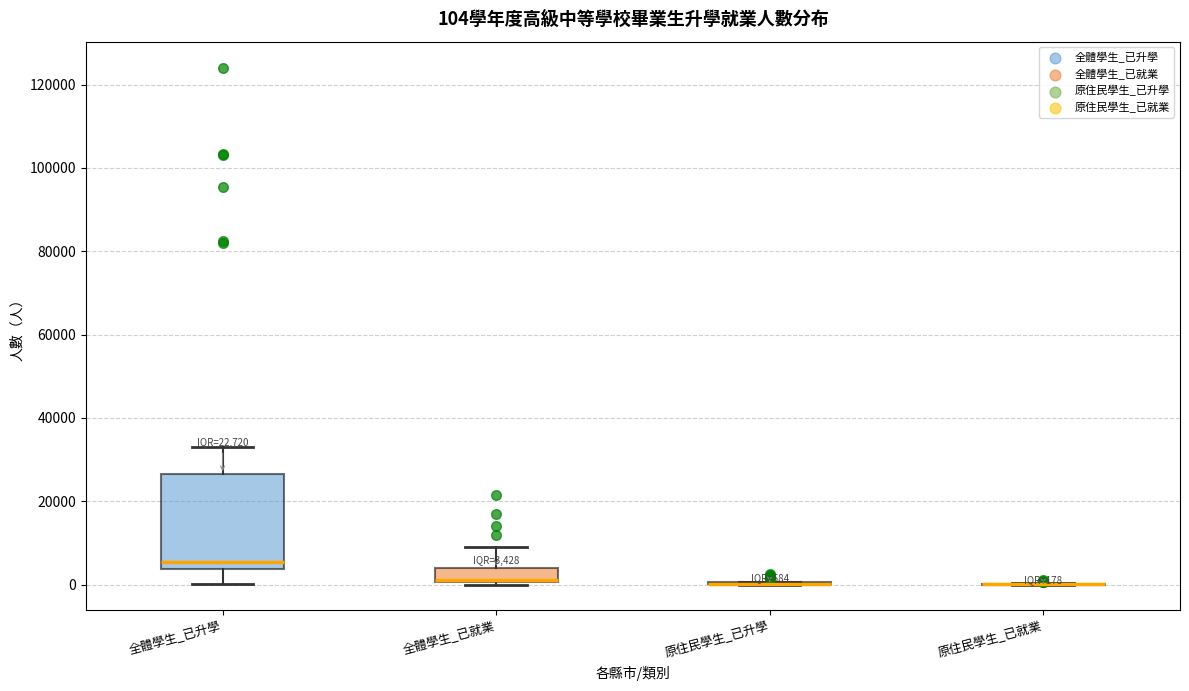

Comparing the boxes themselves (not the whiskers), which one is the tallest?

全體學生_已升學